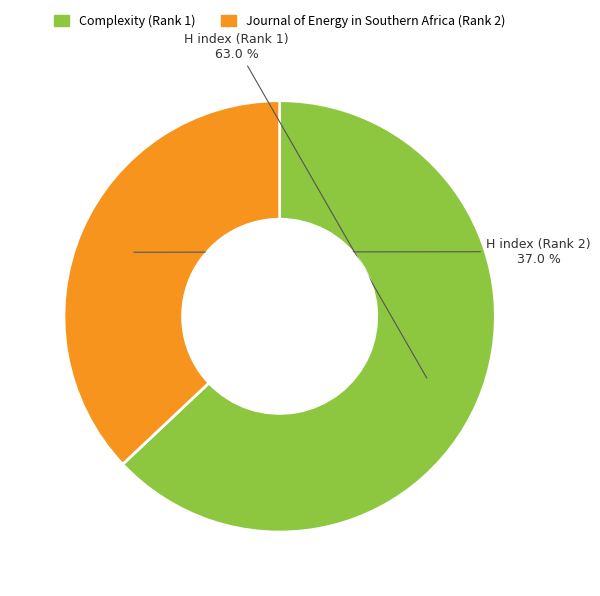

Is there a majority slice in this chart?

Yes